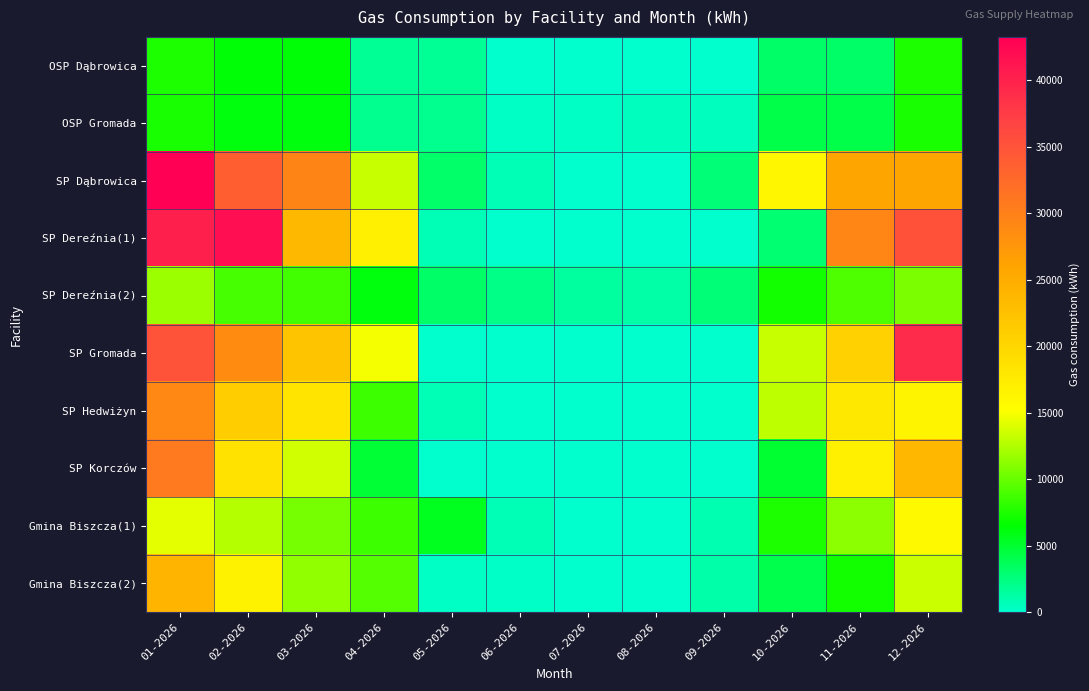

Rank the series by their maximum value, from highest to lowest.

SP Dąbrowica, SP Dereźnia(1), SP Gromada, SP Korczów, SP Hedwiżyn, Gmina Biszcza(2), Gmina Biszcza(1), SP Dereźnia(2), OSP Dąbrowica, OSP Gromada